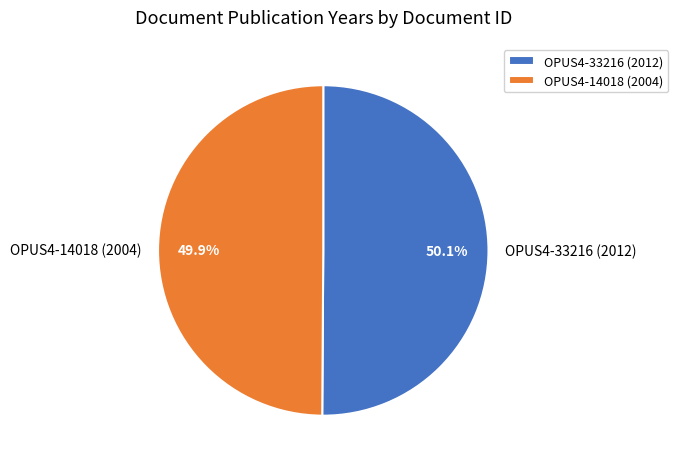

Does any single category account for the majority?

Yes